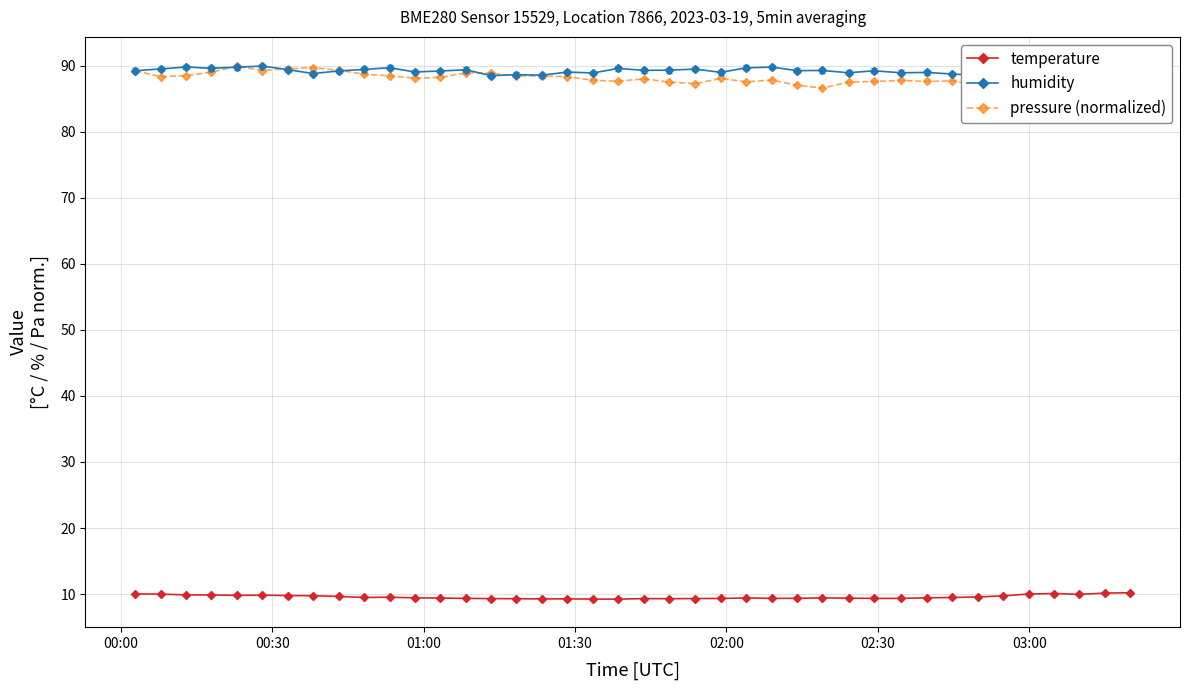

True or false: temperature and pressure (normalized) cross at least once.

False